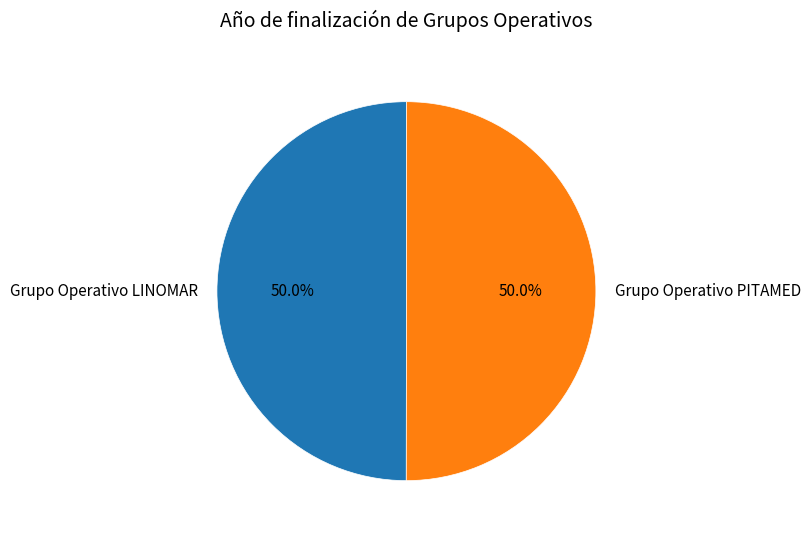

Count the number of slices in the pie.

2